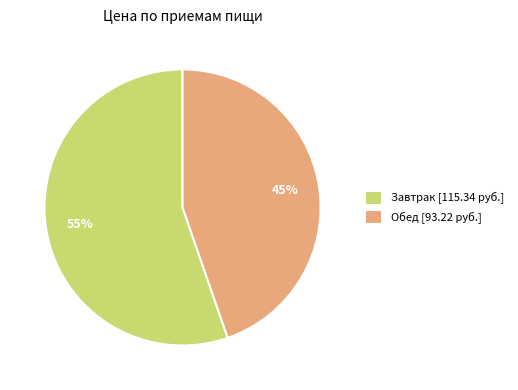

Which slice is the smallest?

Обед